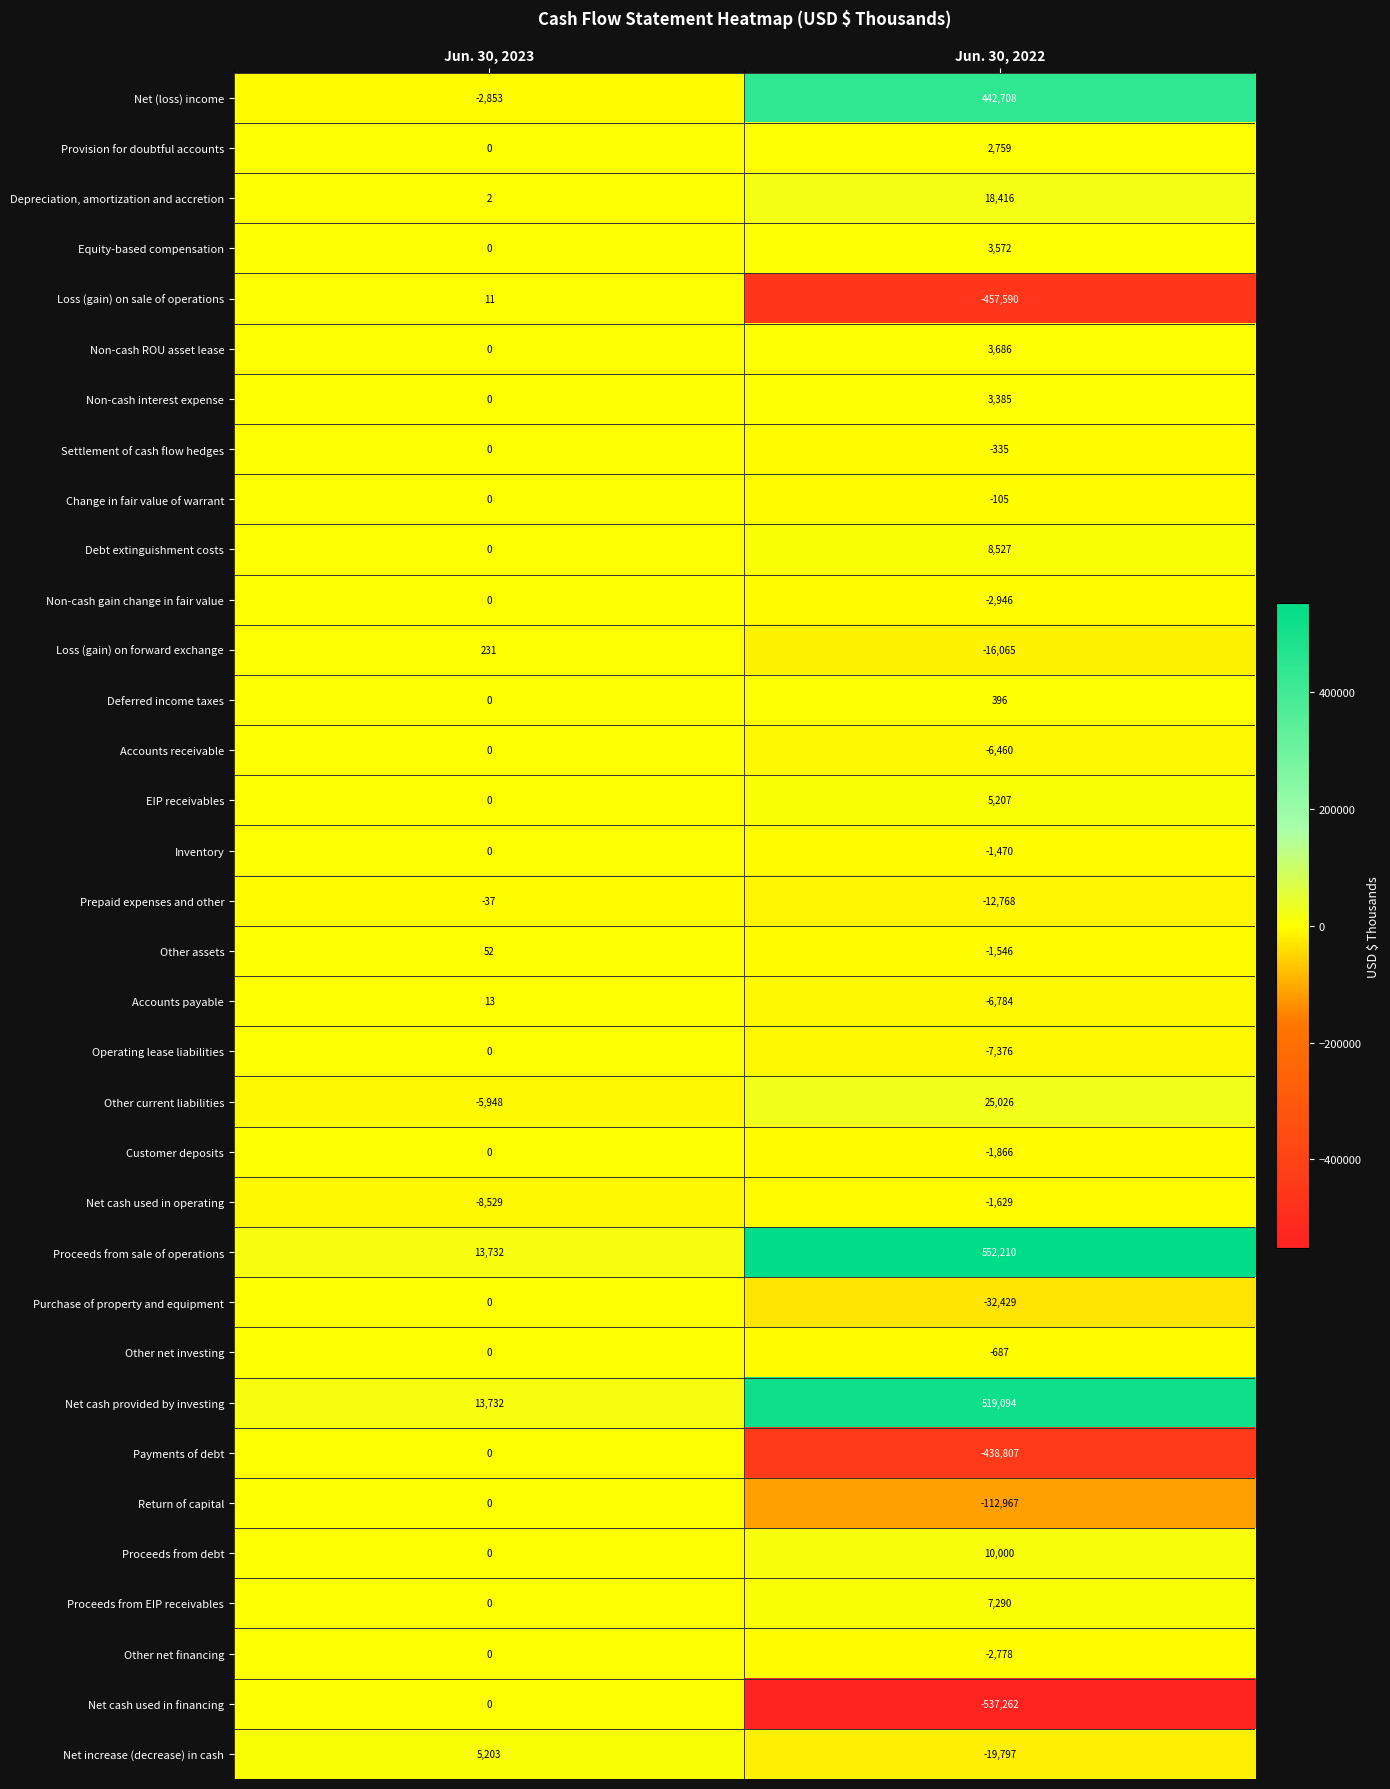

Count the number of data series in this chart.

34